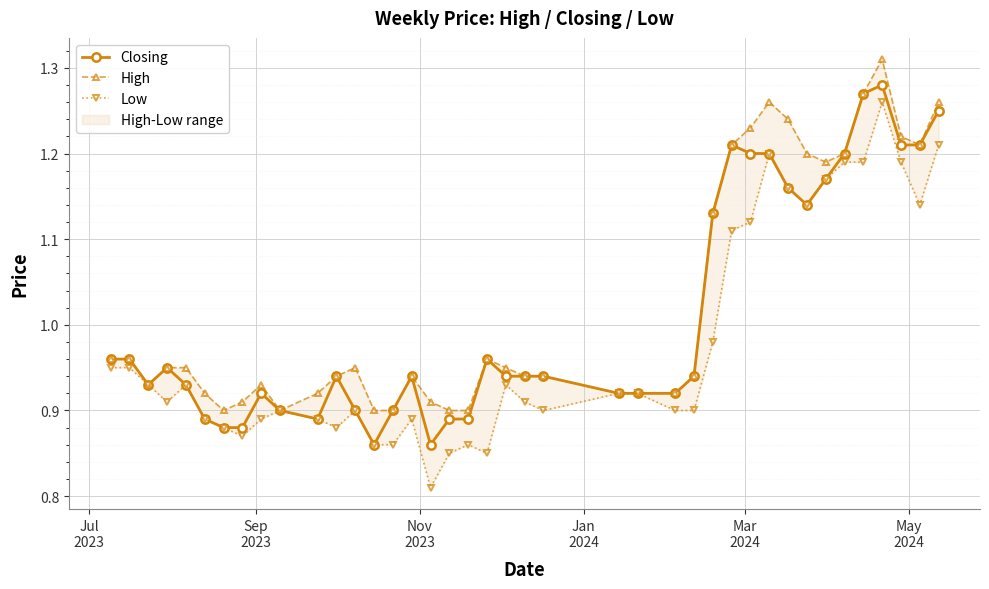

Reading left to right, what are all the values shown in this chart?

Closing: 1.0	1.0	0.9	0.9	0.9	0.9	0.9	0.9	0.9	0.9	0.9	0.9	0.9	0.9	0.9	0.9	0.9	0.9	0.9	1.0	0.9	0.9	0.9	0.9	0.9	0.9	0.9	1.1	1.2	1.2	1.2	1.2	1.1	1.2	1.2	1.3	1.3	1.2	1.2	1.2
High: 1.0	1.0	0.9	0.9	0.9	0.9	0.9	0.9	0.9	0.9	0.9	0.9	0.9	0.9	0.9	0.9	0.9	0.9	0.9	1.0	0.9	0.9	0.9	0.9	0.9	0.9	0.9	1.1	1.2	1.2	1.3	1.2	1.2	1.2	1.2	1.3	1.3	1.2	1.2	1.3
Low: 0.9	0.9	0.9	0.9	0.9	0.9	0.9	0.9	0.9	0.9	0.9	0.9	0.9	0.9	0.9	0.9	0.8	0.8	0.9	0.8	0.9	0.9	0.9	0.9	0.9	0.9	0.9	1.0	1.1	1.1	1.2	1.2	1.1	1.2	1.2	1.2	1.3	1.2	1.1	1.2